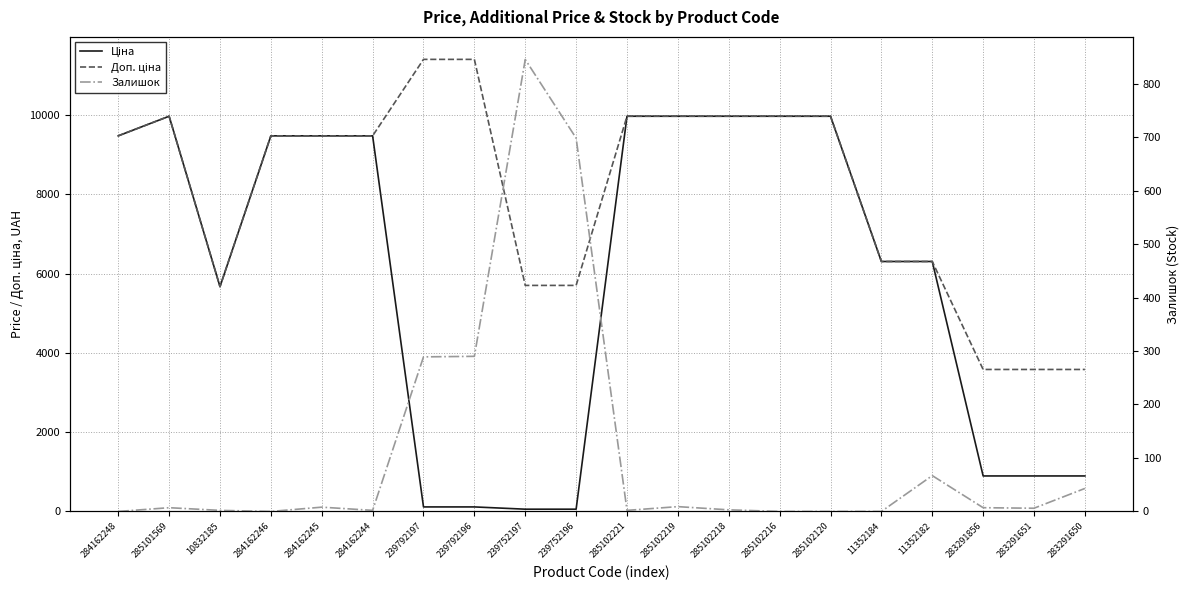

What is the total value across all series at 285102221?

19952.0